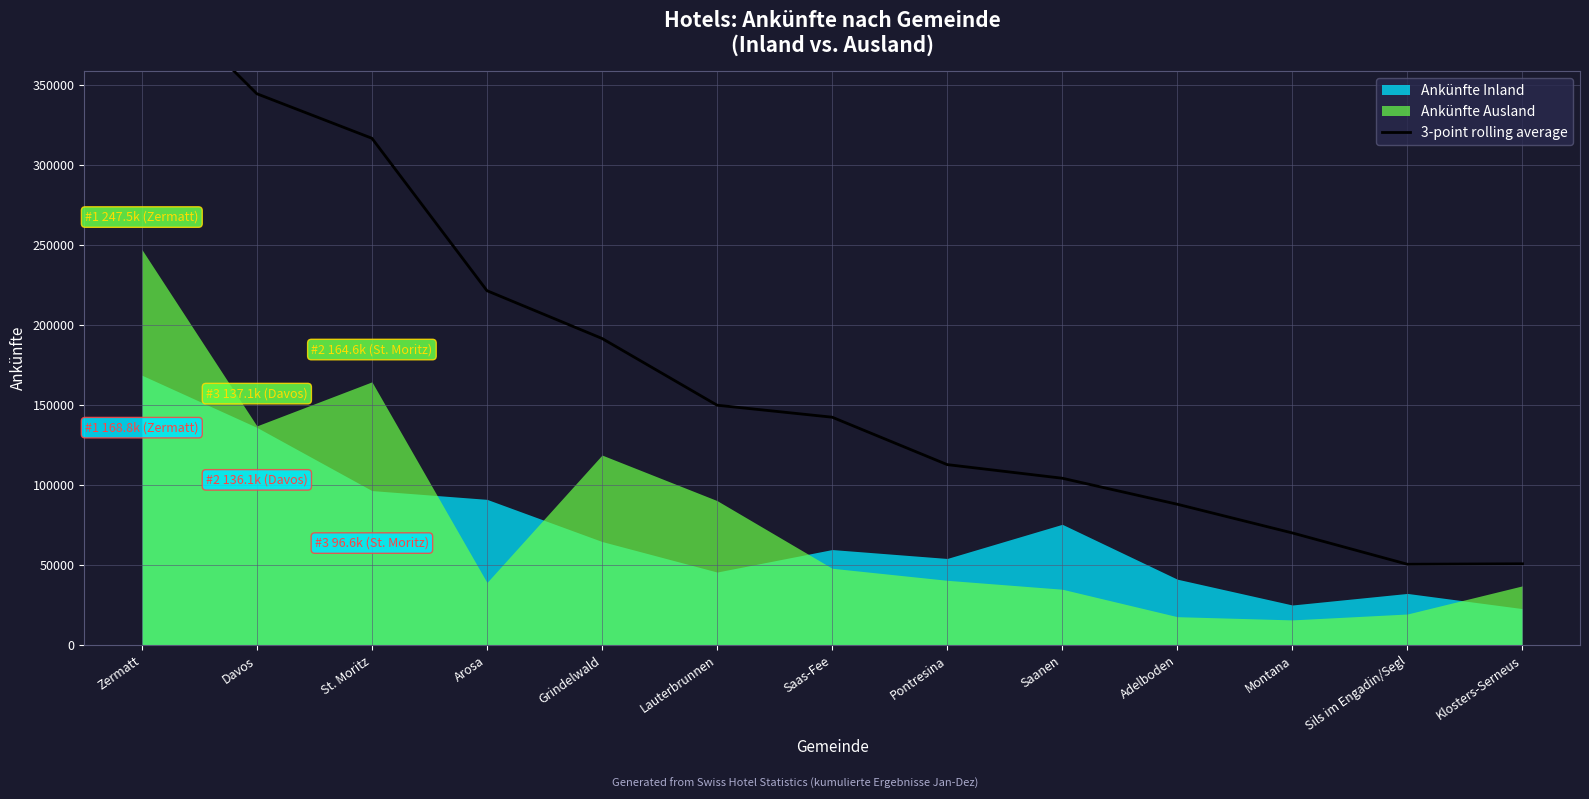

What is the difference between the values at Saanen and Klosters-Serneus?

53490.3